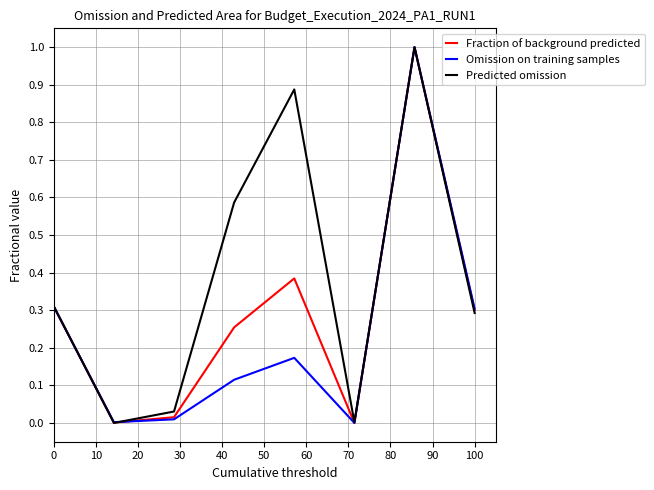

What is the highest value of the Predicted omission series?

1.0